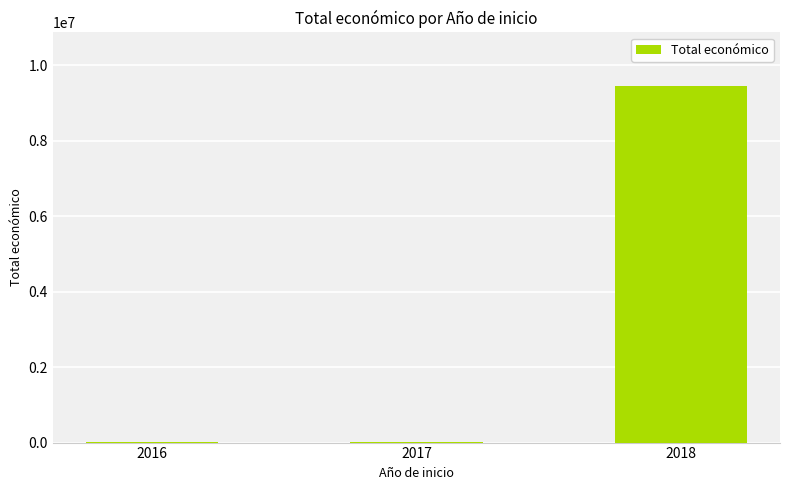

What is the sum of all values?

9469744